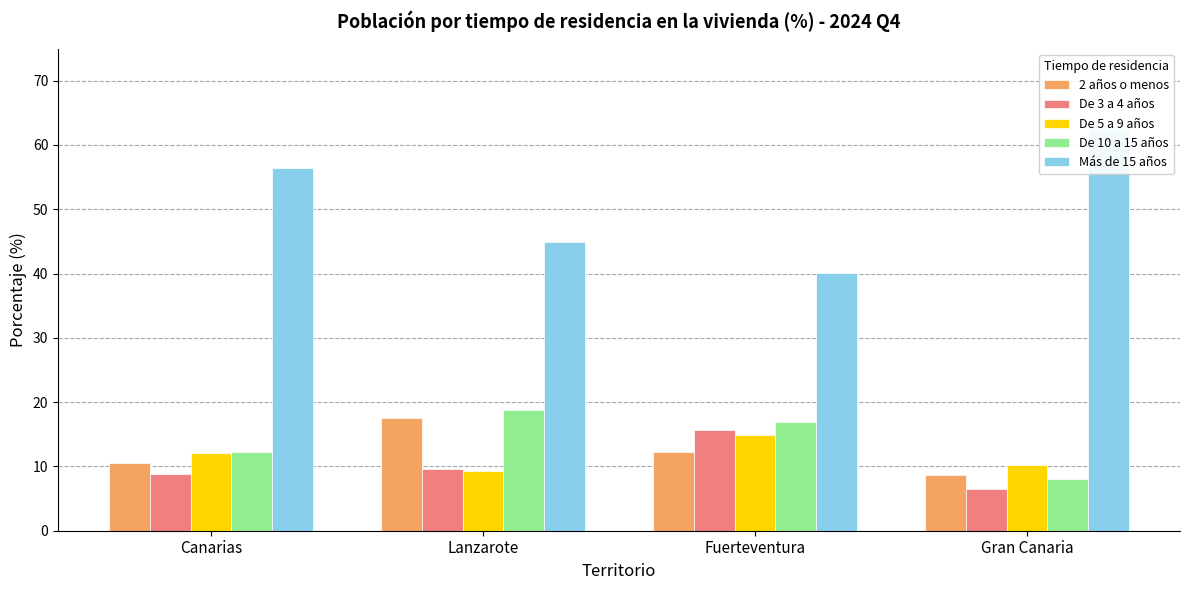

How many bars are there in total?

20